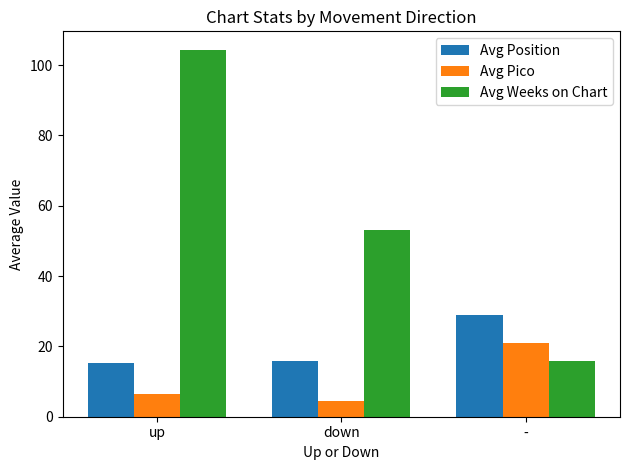

What is the label of the 3rd bar from the right?

up